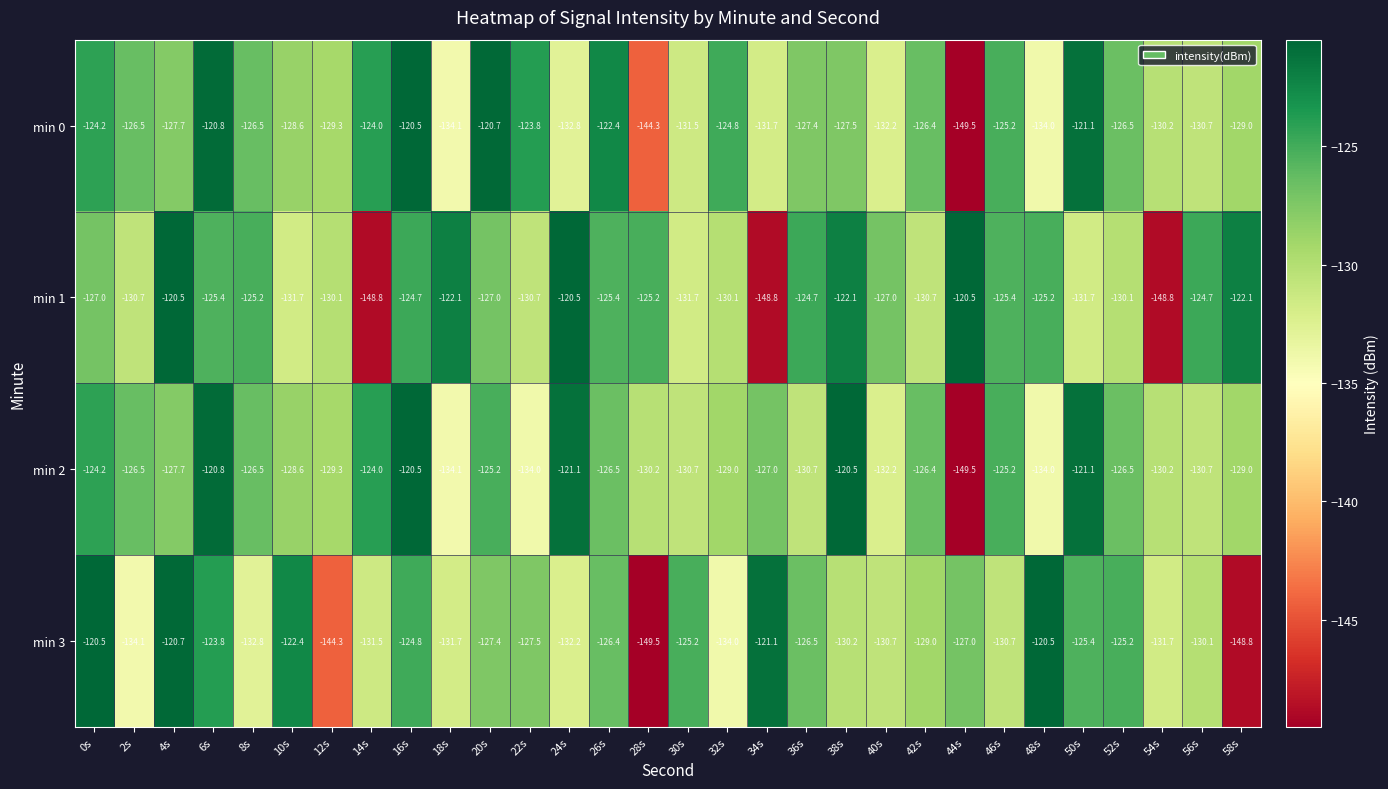

Which series has the largest total across all categories?

min 2